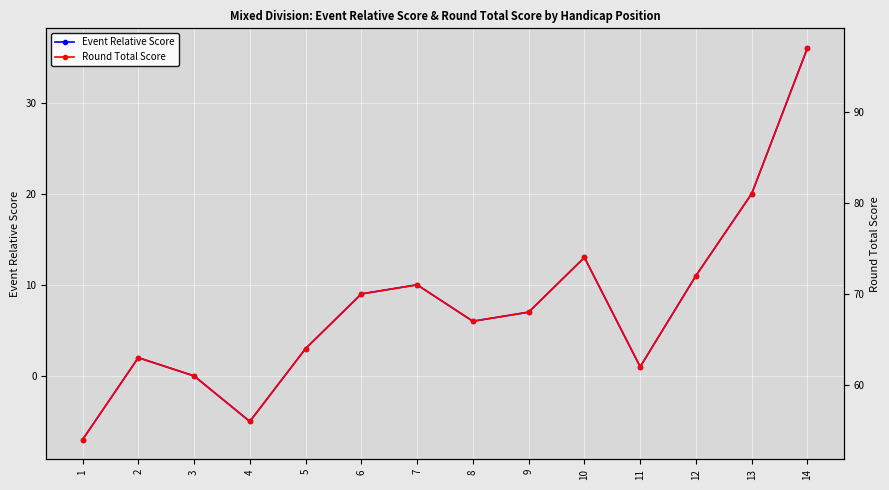

Which series has the widest spread of values?

Event Relative Score